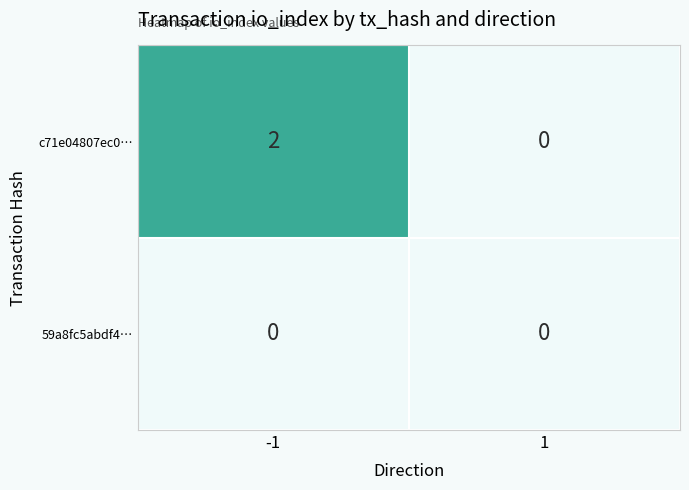

List the series in order of their peak value, highest first.

c71e04807ec0…, 59a8fc5abdf4…